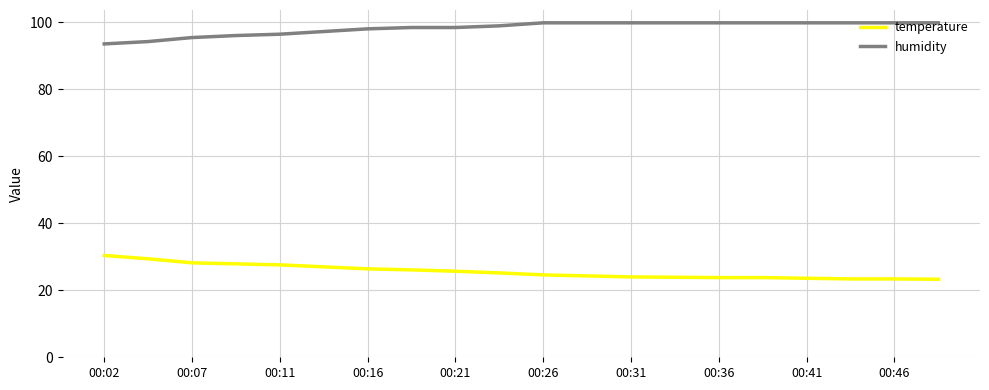

True or false: humidity and temperature intersect in this chart.

False